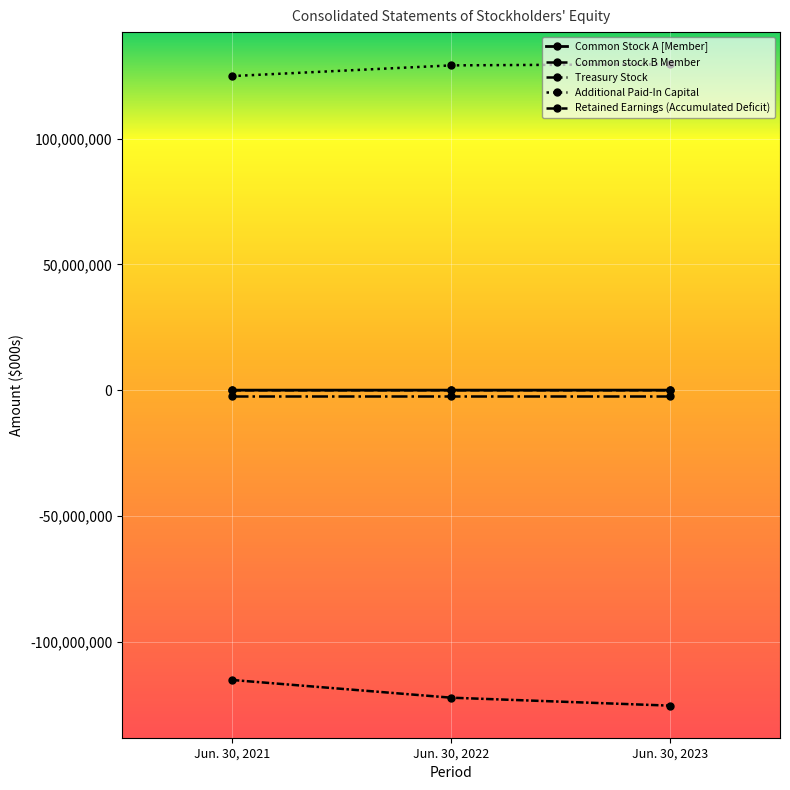

Reading left to right, list all the values displayed in this chart.

Common Stock A [Member]: Jun. 30, 2021=42000	Jun. 30, 2022=49000	Jun. 30, 2023=51000
Common stock B Member: Jun. 30, 2021=2000	Jun. 30, 2022=2000	Jun. 30, 2023=1000
Treasury Stock: Jun. 30, 2021=-2254000	Jun. 30, 2022=-2254000	Jun. 30, 2023=-2254000
Additional Paid-In Capital: Jun. 30, 2021=124835000	Jun. 30, 2022=129090000	Jun. 30, 2023=129566000
Retained Earnings (Accumulated Deficit): Jun. 30, 2021=-115116000	Jun. 30, 2022=-122157000	Jun. 30, 2023=-125325000